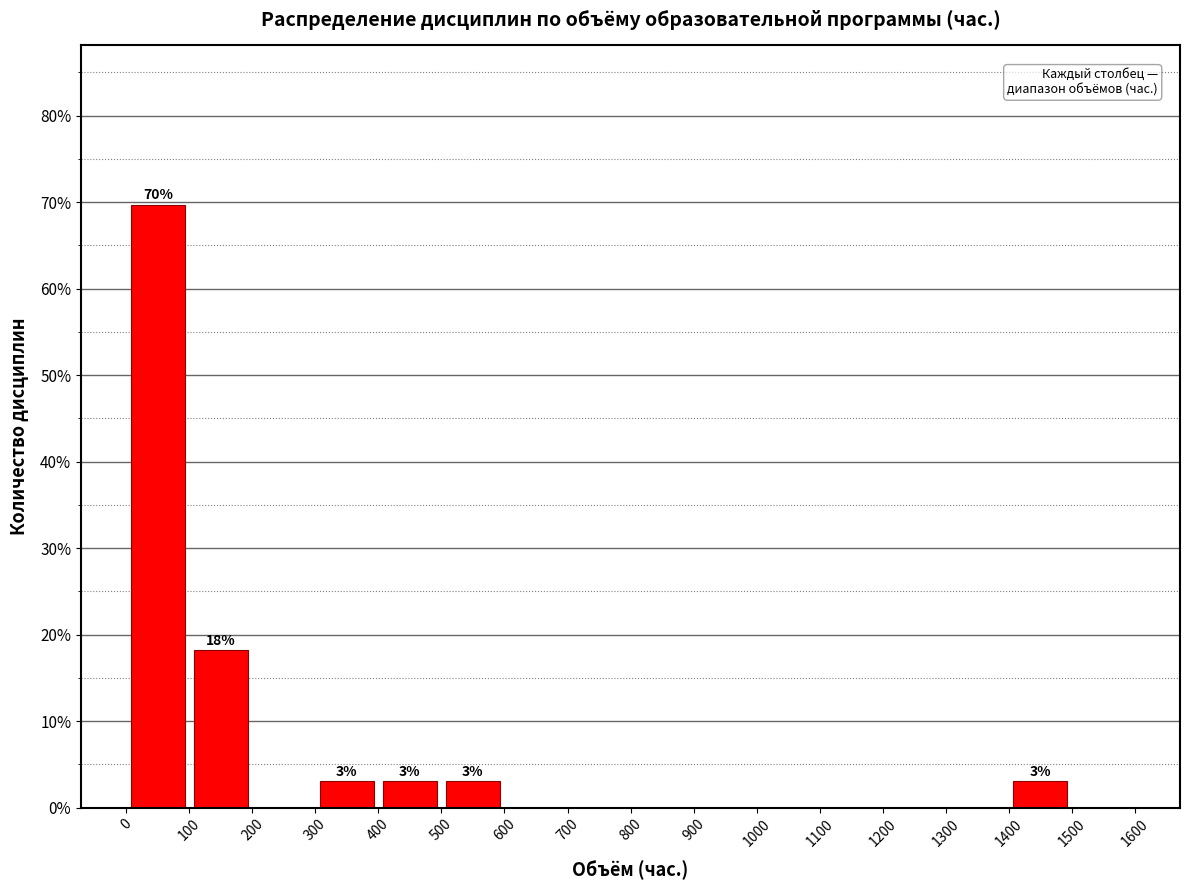

Over which range of the x-axis is the bar tallest?

0 to 100